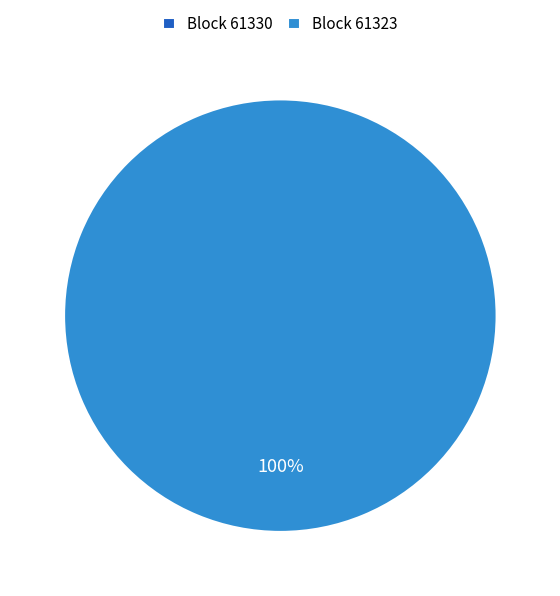

To the nearest percent, what is the difference between the largest and smallest slice percentages?

100%